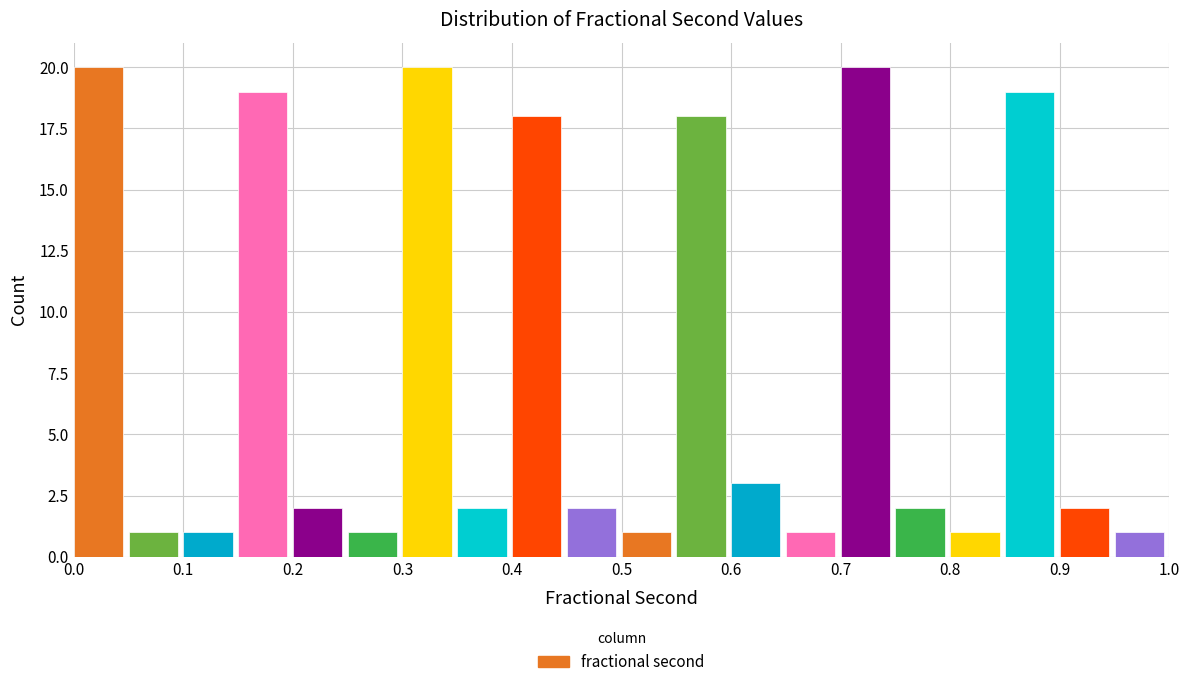

Reading left to right, list every bar in this chart as the range it spans on the x-axis followed by its height. The values are not printed on the chart, so give them approximately, as read against the axis.

0.00 to 0.05: 20
0.05 to 0.10: 1
0.10 to 0.15: 1
0.15 to 0.20: 19
0.20 to 0.25: 2
0.25 to 0.30: 1
0.30 to 0.35: 20
0.35 to 0.40: 2
0.40 to 0.45: 18
0.45 to 0.50: 2
0.50 to 0.55: 1
0.55 to 0.60: 18
0.60 to 0.65: 3
0.65 to 0.70: 1
0.70 to 0.75: 20
0.75 to 0.80: 2
0.80 to 0.85: 1
0.85 to 0.90: 19
0.90 to 0.95: 2
0.95 to 1.00: 1